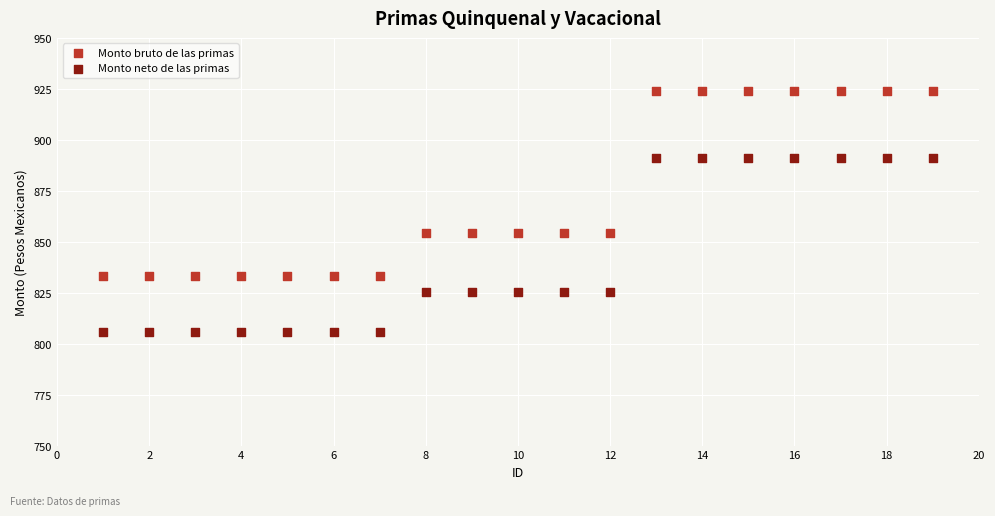

What are all the series names shown in the legend?

Monto bruto de las primas, Monto neto de las primas